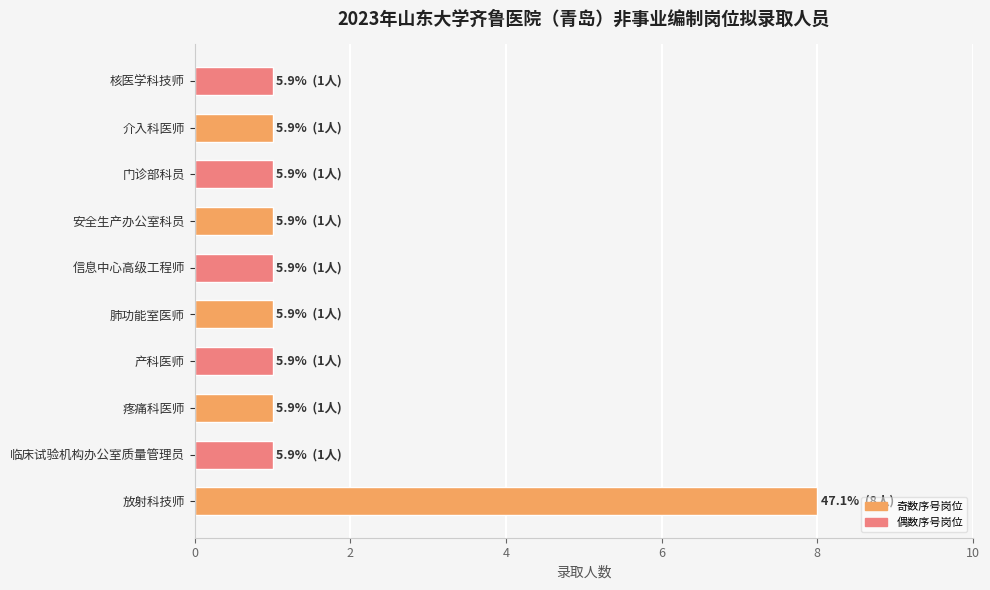

At which category does the chart reach its peak across all series?

放射科技师